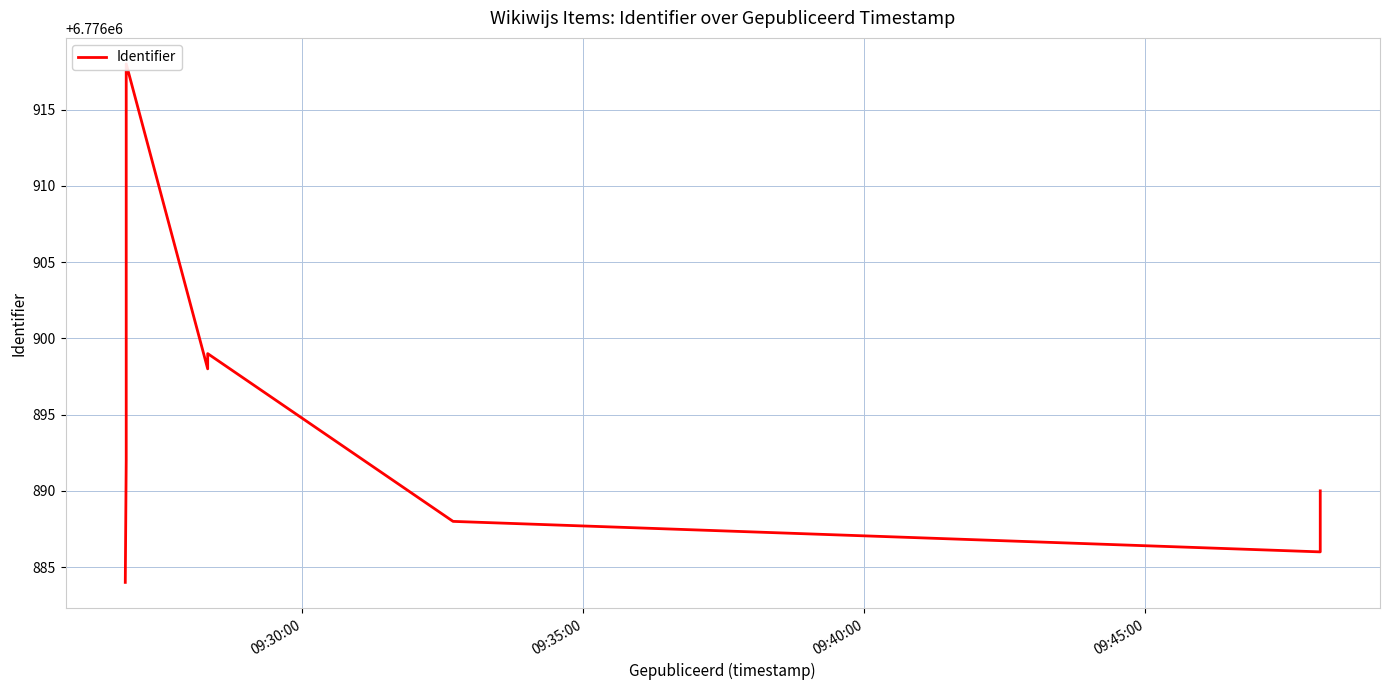

How many lines are shown in the chart?

1